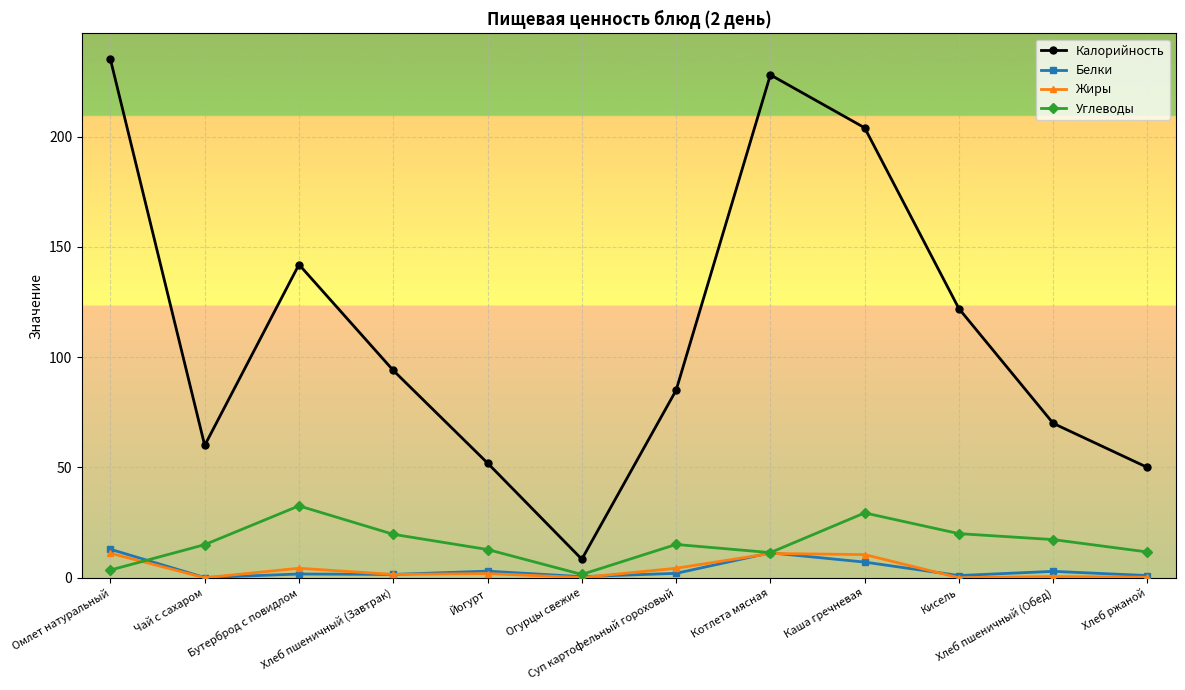

What is the total value across all series at Огурцы свежие?

10.5